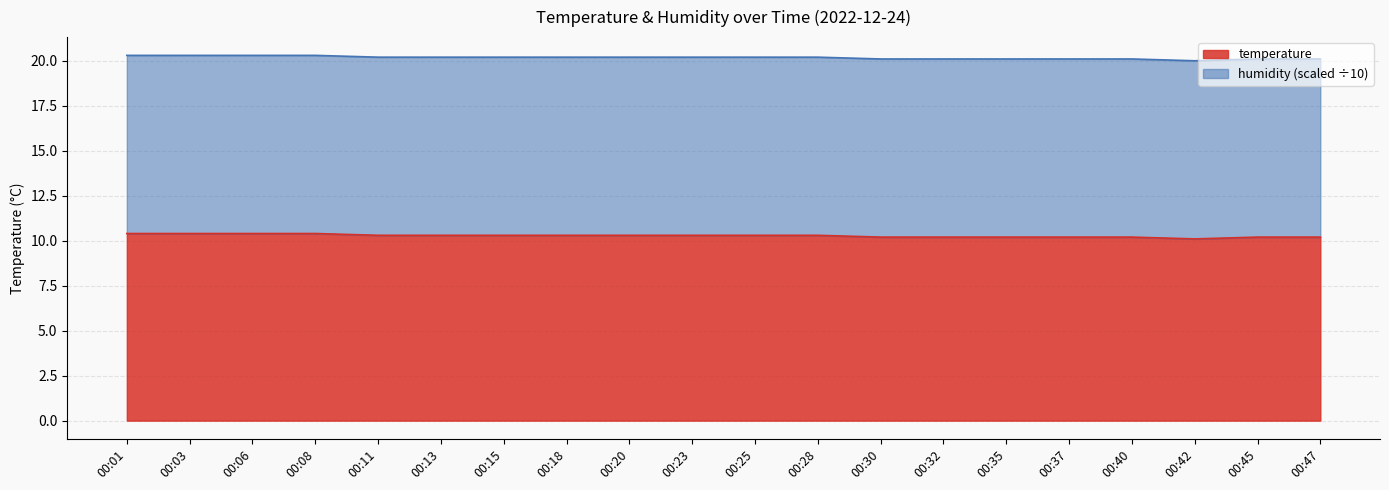

List the labels in order of value, largest first.

00:01, 00:03, 00:06, 00:08, 00:11, 00:13, 00:15, 00:18, 00:20, 00:23, 00:25, 00:28, 00:30, 00:32, 00:35, 00:37, 00:40, 00:45, 00:47, 00:42